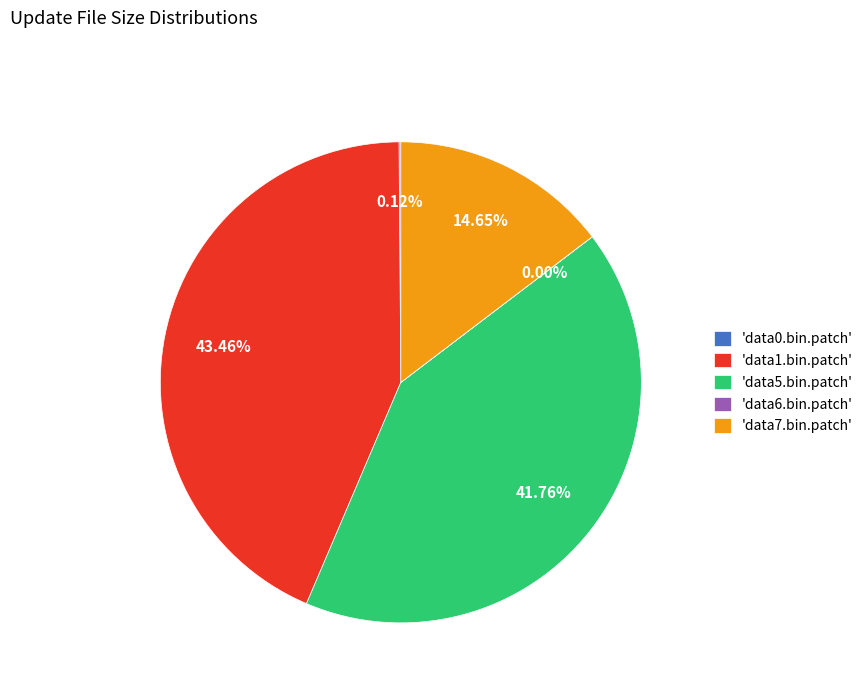

Does 'data7.bin.patch' represent more than half of the total?

No